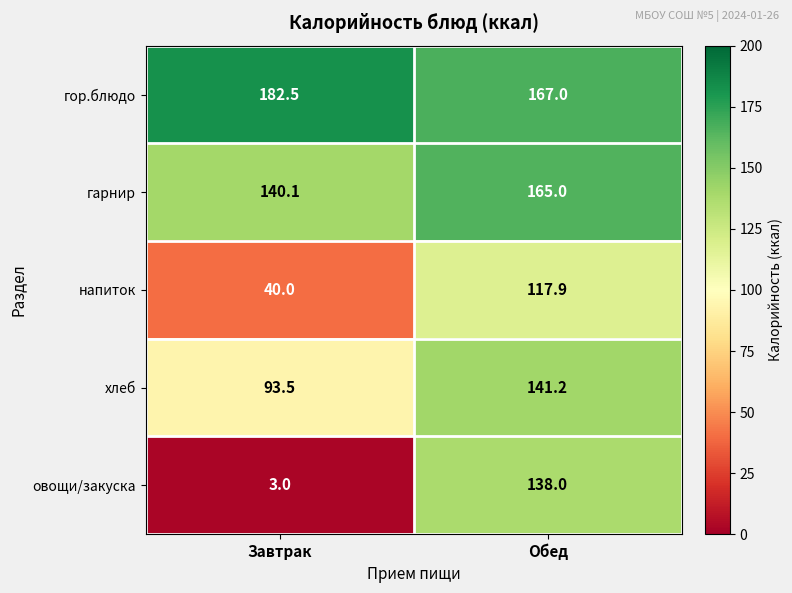

Reading right to left, what are all the values shown in this chart?

гор.блюдо: 167.0	182.5
гарнир: 165.0	140.1
напиток: 117.9	40.0
хлеб: 141.2	93.5
овощи/закуска: 138.0	3.0